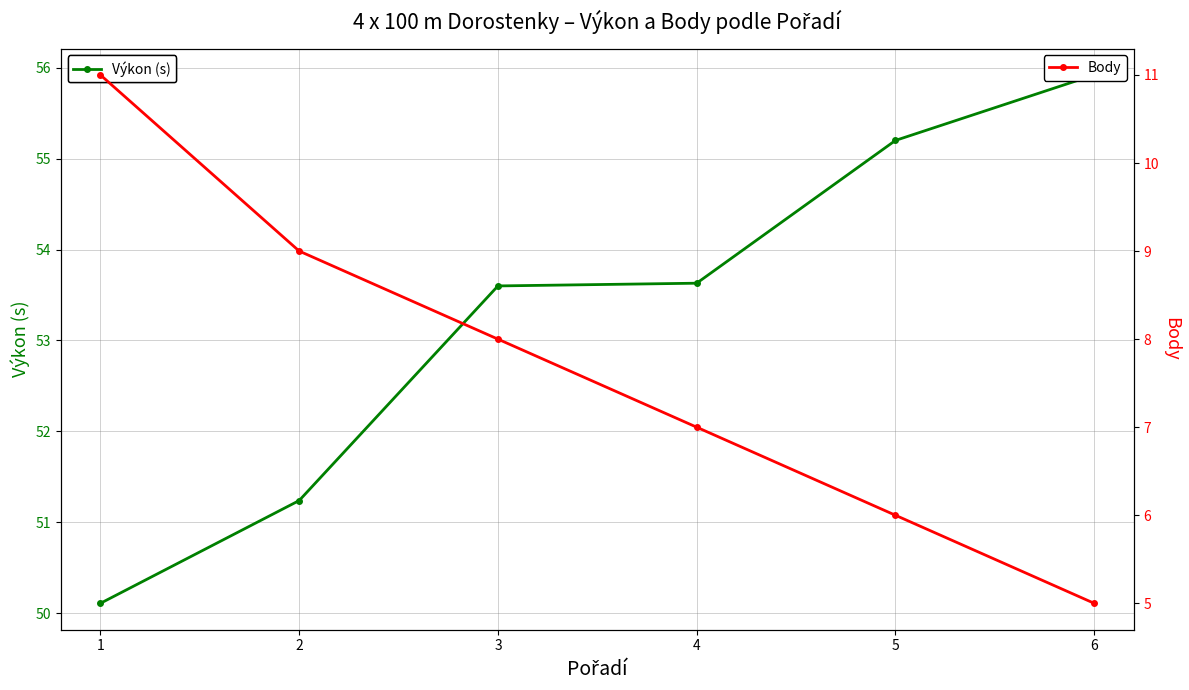

Does the chart have visible grid lines?

Yes